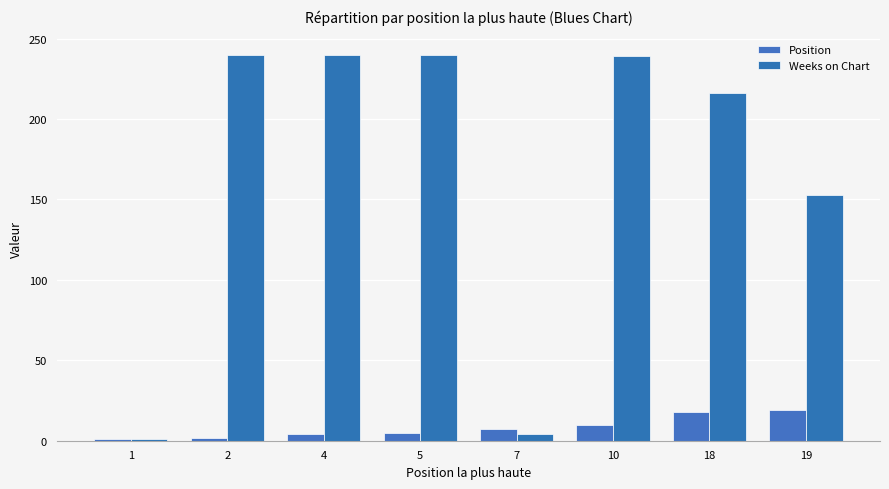

What is the total value across all series at 2?

242